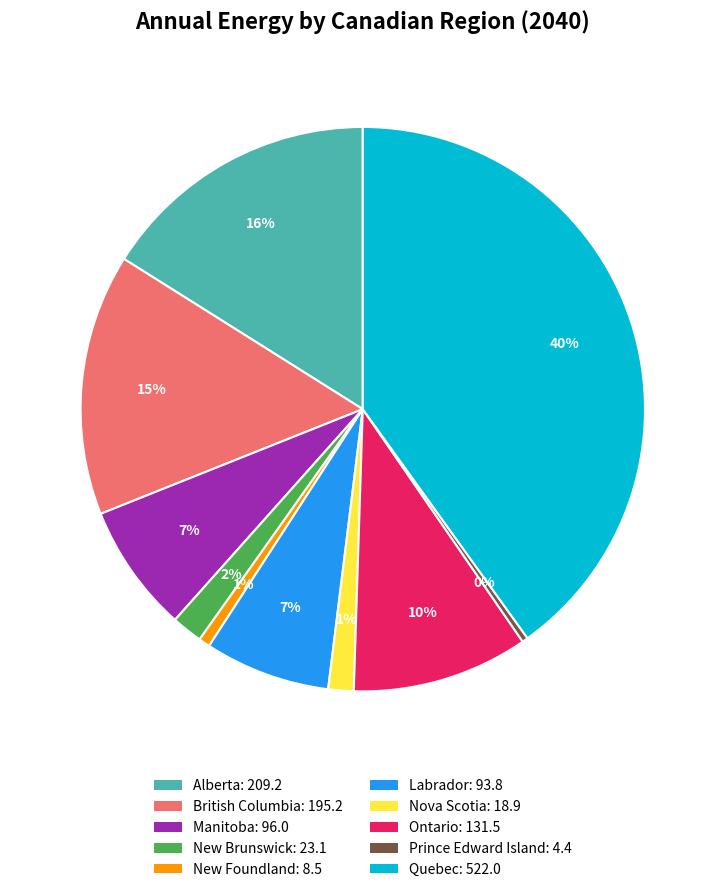

To the nearest percent, what is the difference between the Nova Scotia and Quebec slice percentages?

39%